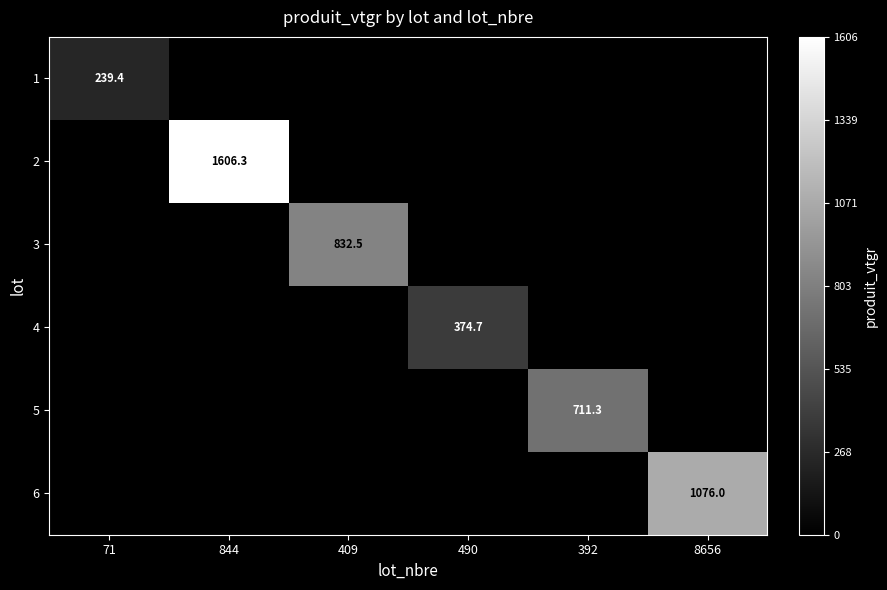

Is it true that 6 equals 1501.1 at 8656?

False